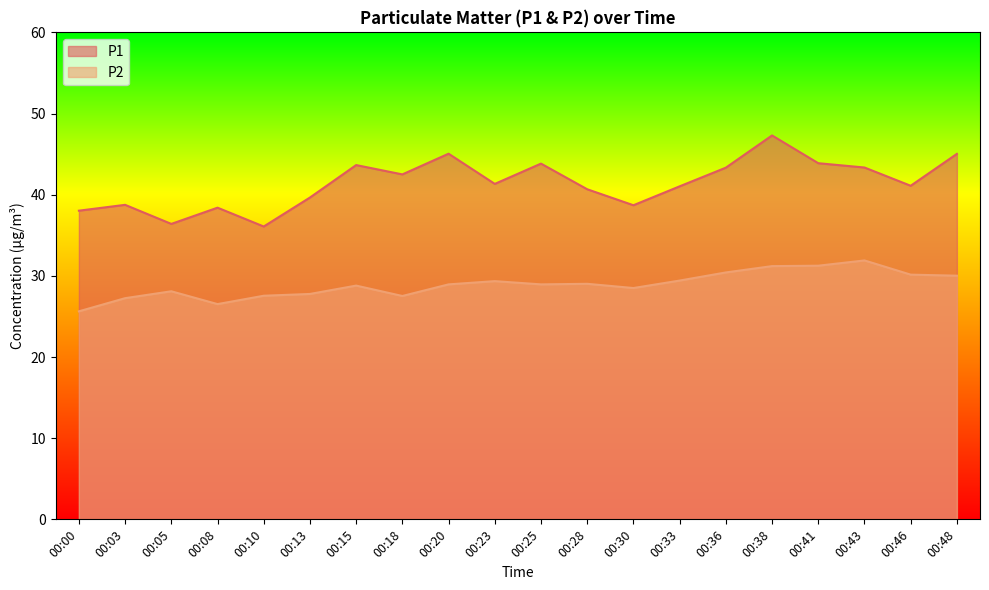

At which category does P2 reach its first local peak?

00:05